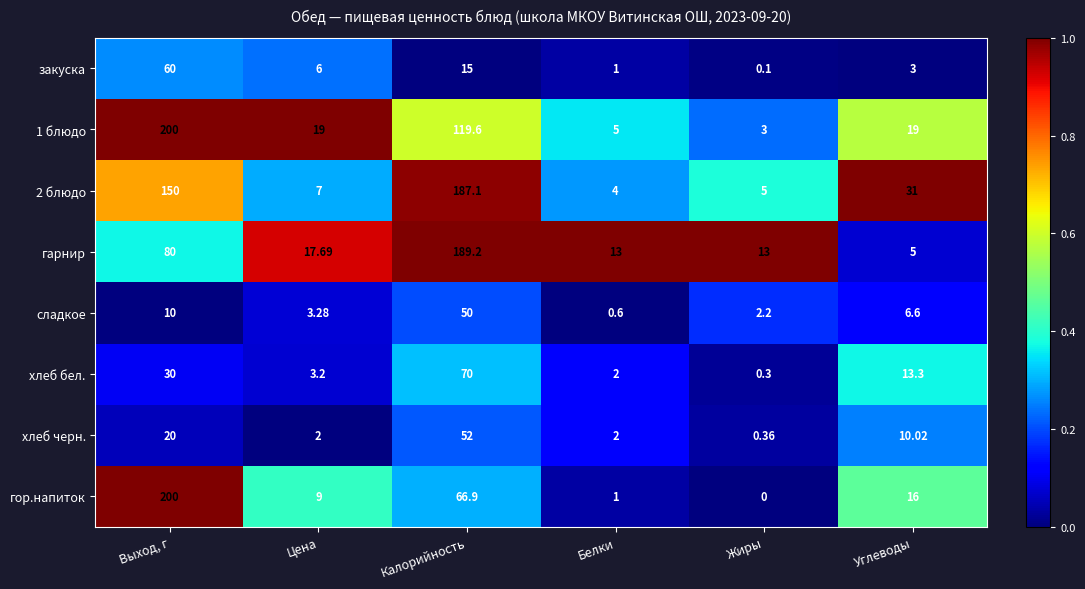

At which category is the sum across all series the highest?

Выход, г